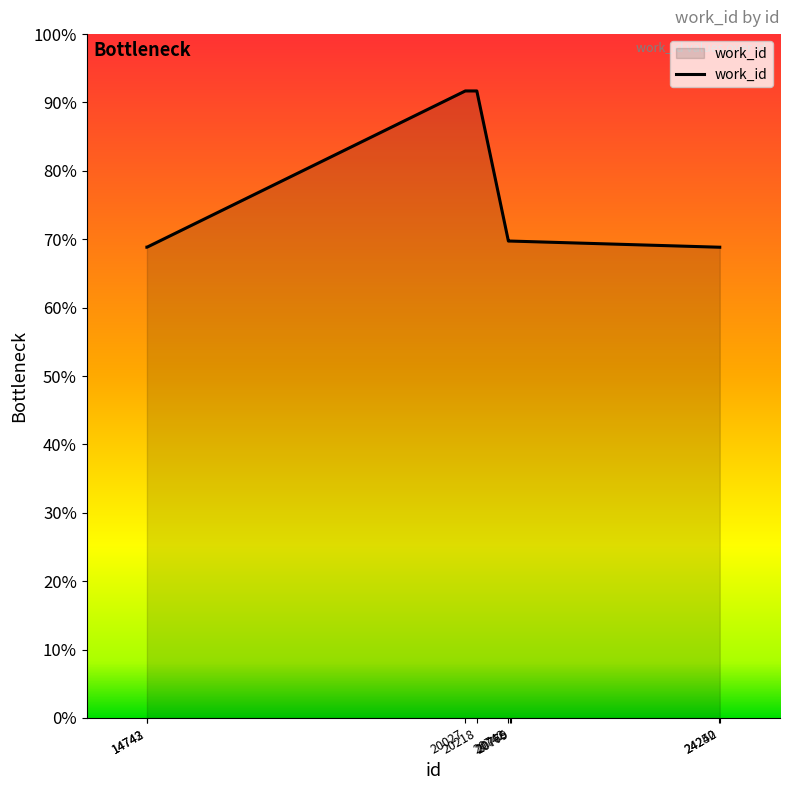

Does the chart have visible grid lines?

No